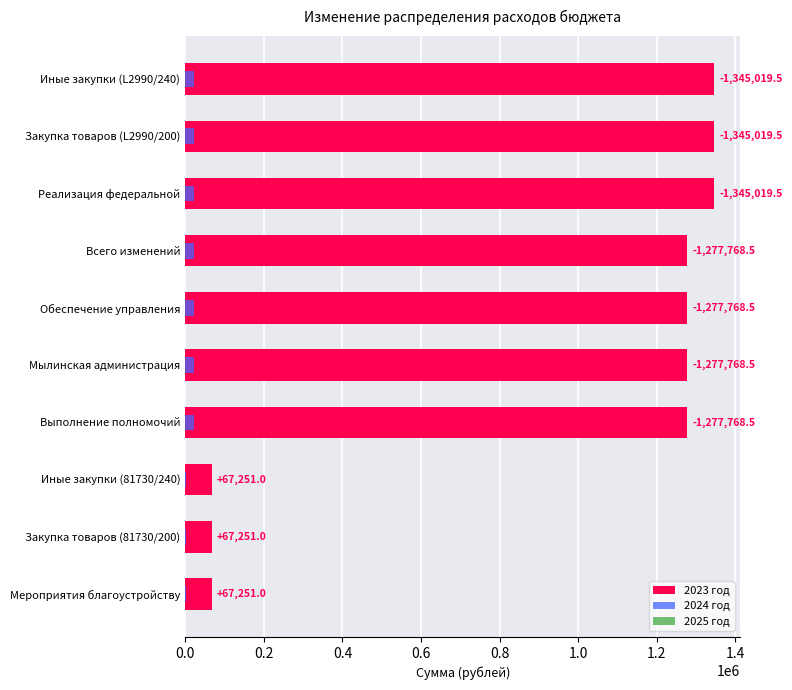

What position from the left is 0.4?

3